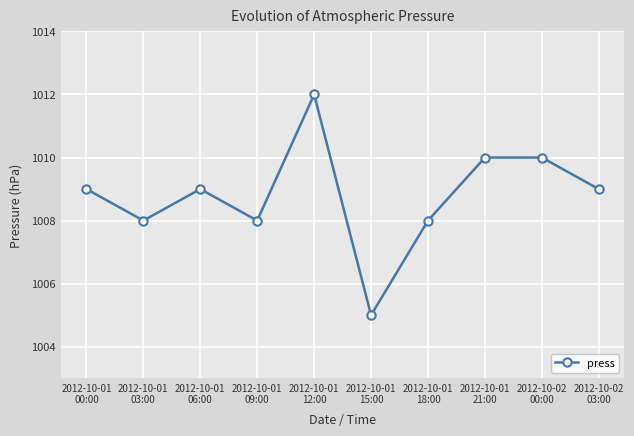

True or false: there are more than 0 points higher than both neighbors.

True